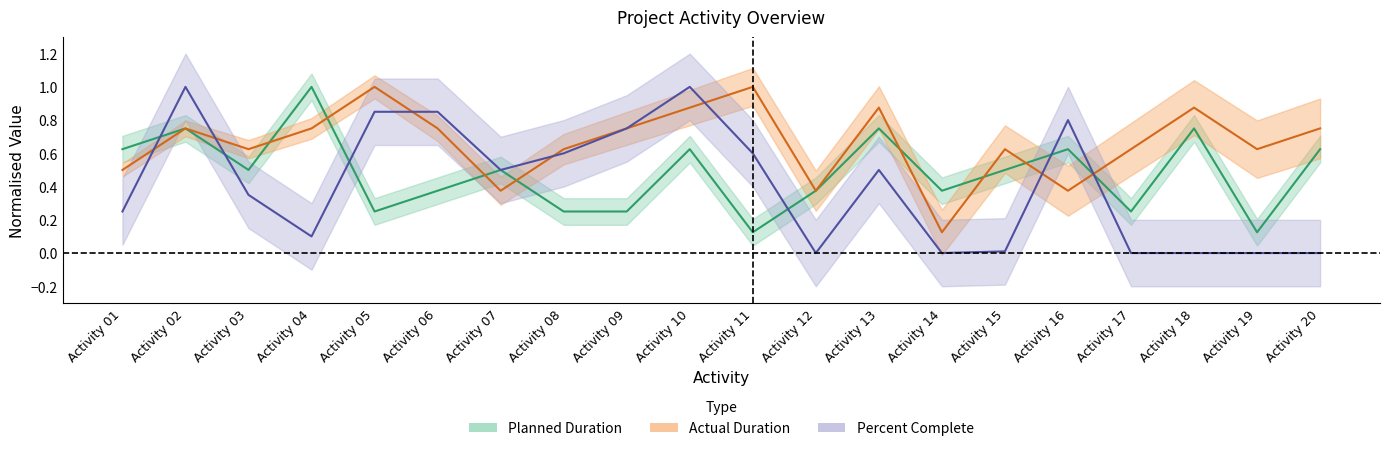

What value does the Planned Duration series have at Activity 12?

0.4